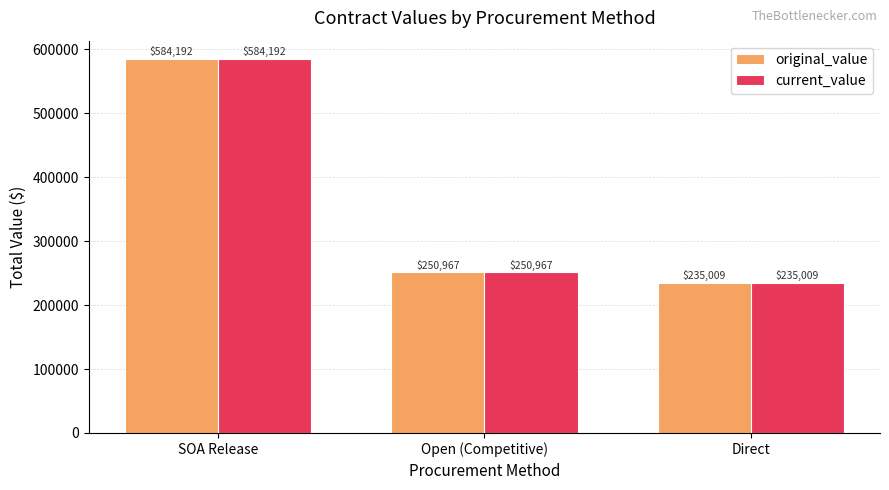

What is the label of the 3rd bar from the left?

Direct